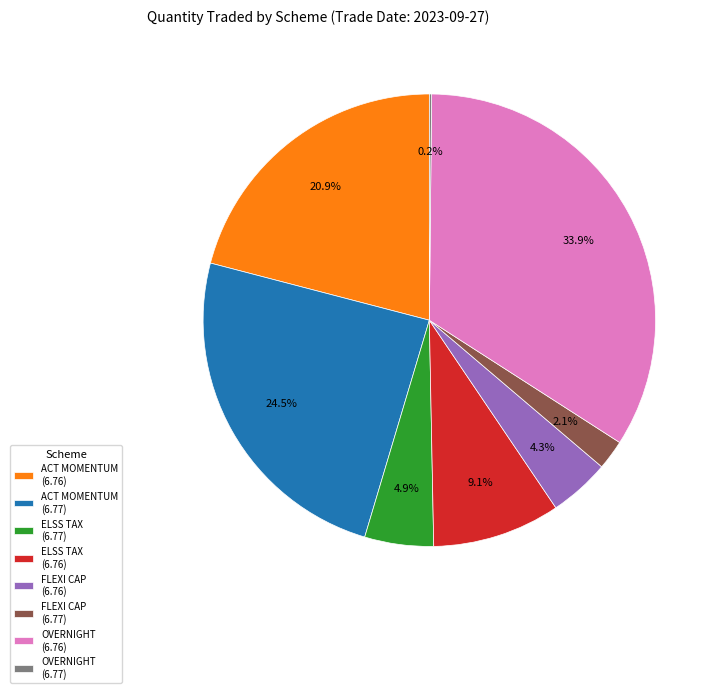

Is the sum of OVERNIGHT (6.76) and ACT MOMENTUM (6.76) greater than half?

Yes